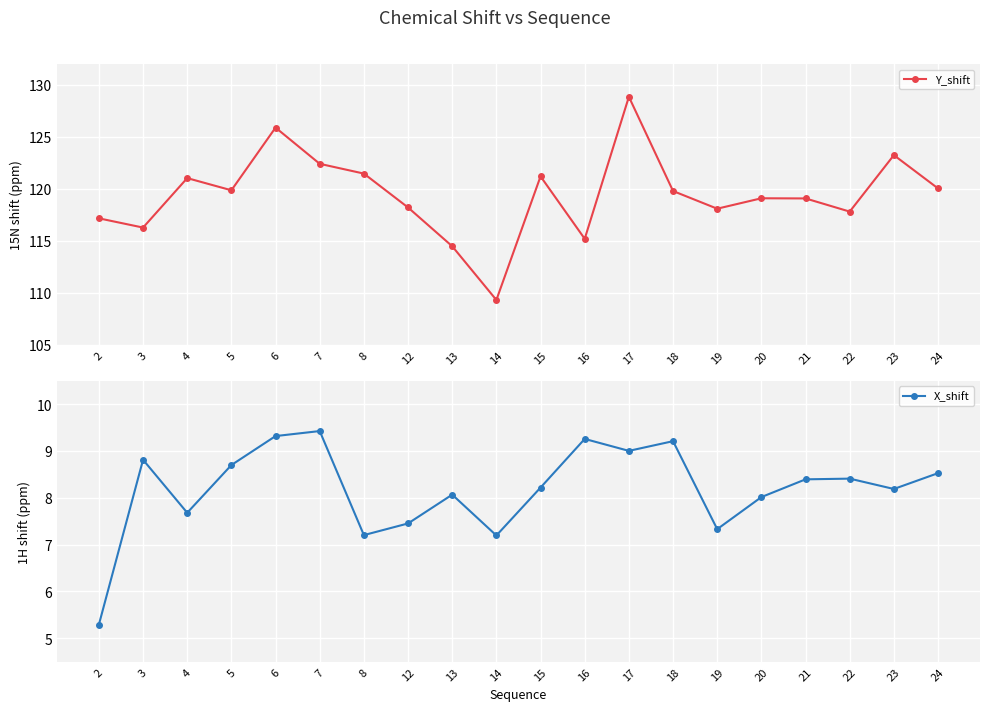

Which series has the widest spread of values?

Y_shift